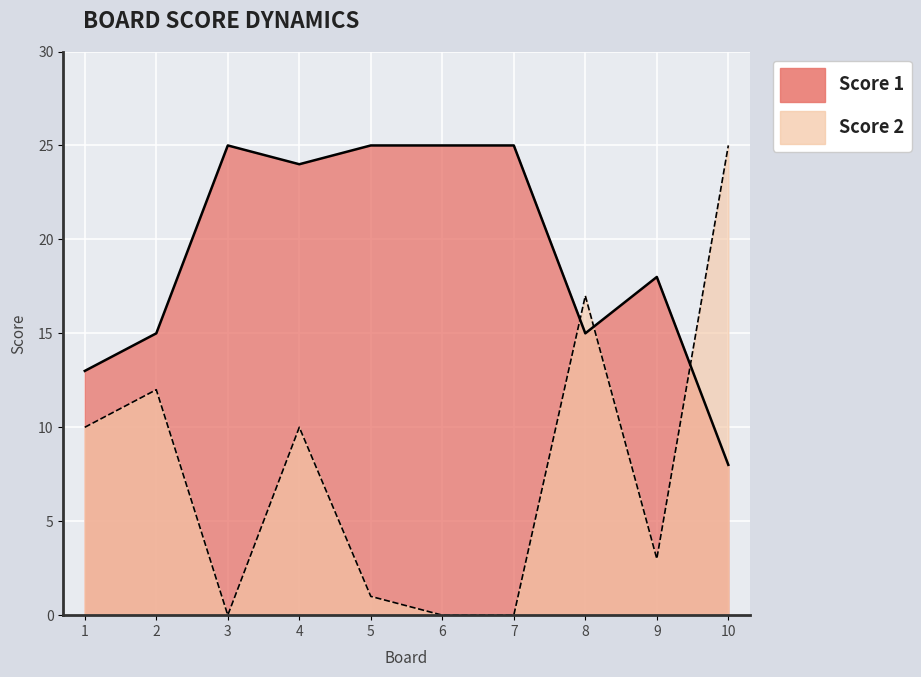

How many data points in Score 2 are less than 10?

5